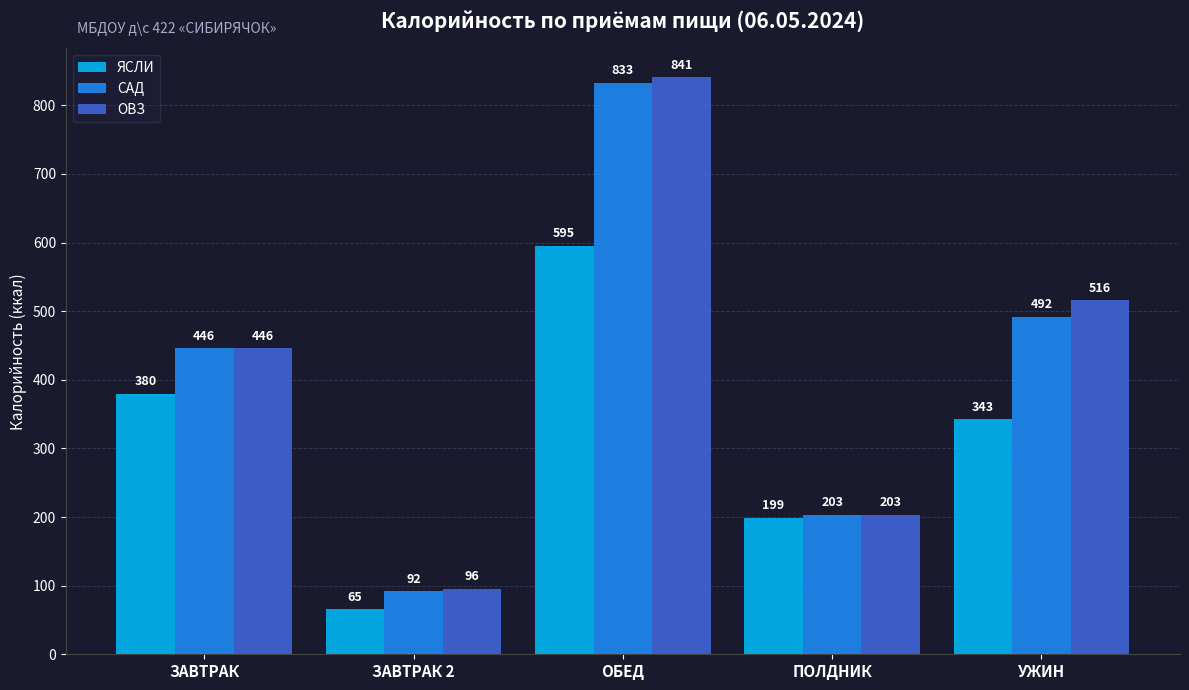

Where does the ЯСЛИ series first go above 342?

ЗАВТРАК